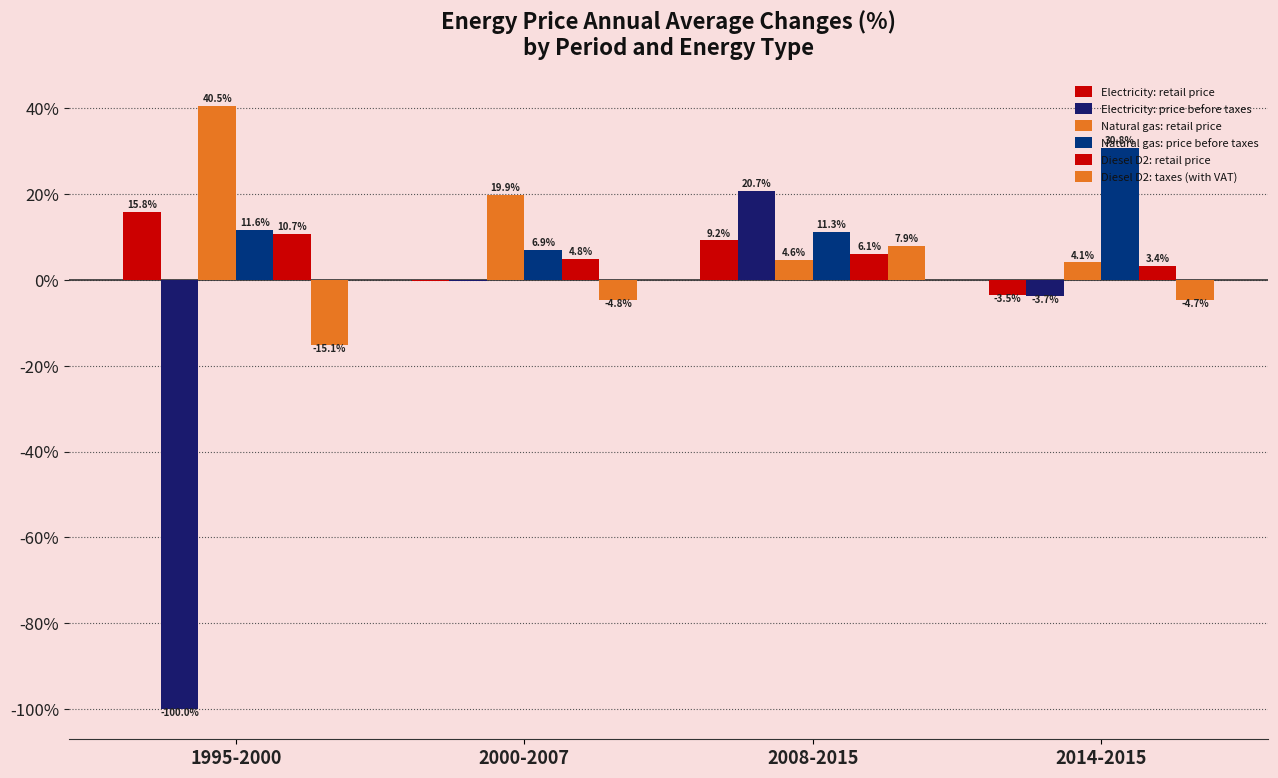

How many data points in Electricity: price before taxes are above 0?

1